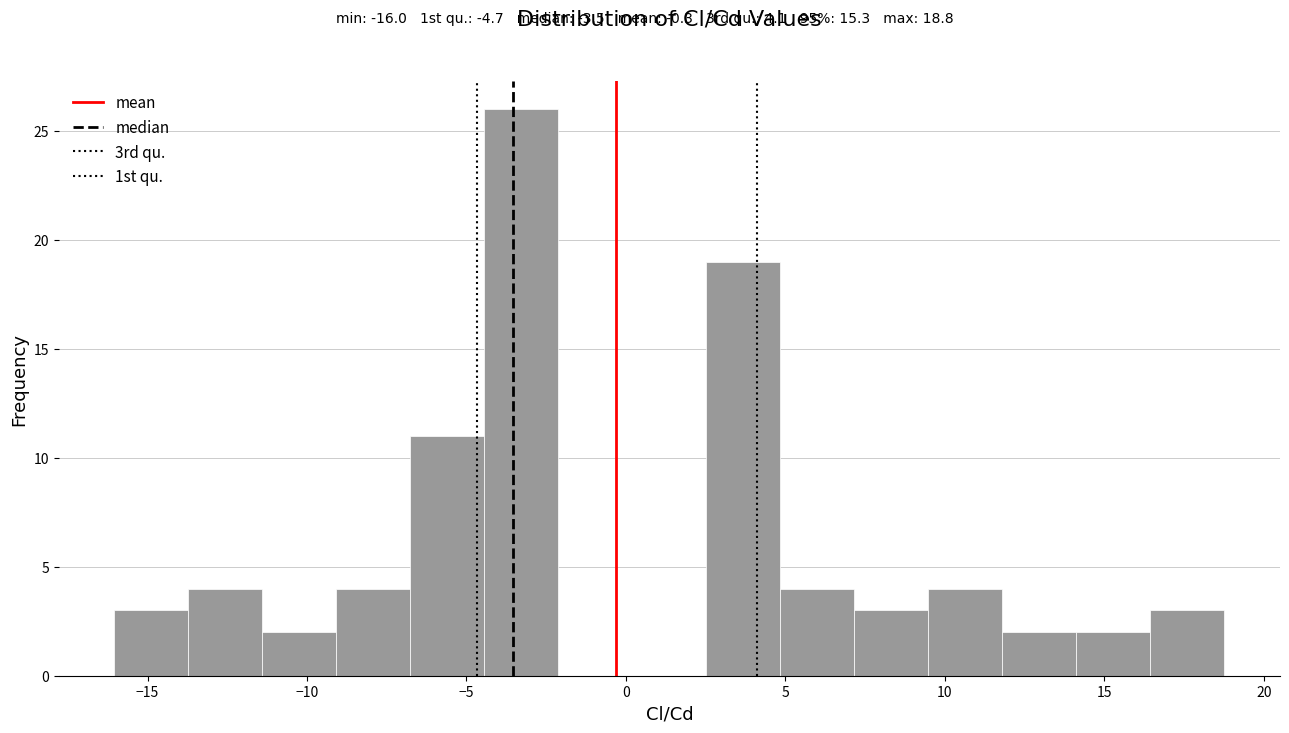

Reading left to right, list every bar in this chart as the range it spans on the x-axis followed by its height. Neither the bar edges nor the heights are printed on the chart, so give them approximately, as read against the axes.

-16.0 to -13.5: 3
-13.5 to -11.5: 4
-11.5 to -9.0: 2
-9.0 to -7.0: 4
-7.0 to -4.5: 11
-4.5 to -2.0: 26
-2.0 to 0.0: 0
0.0 to 2.5: 0
2.5 to 5.0: 19
5.0 to 7.0: 4
7.0 to 9.5: 3
9.5 to 12.0: 4
12.0 to 14.0: 2
14.0 to 16.5: 2
16.5 to 19.0: 3